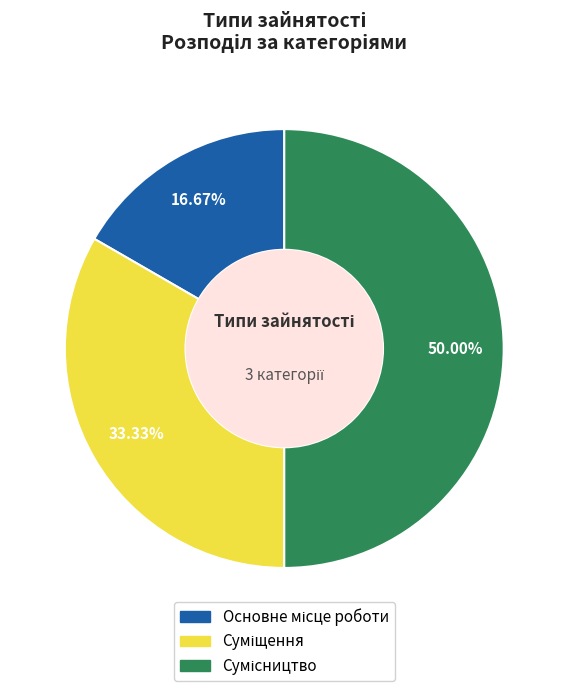

What percentage is the Суміщення slice, to the nearest percent?

33%